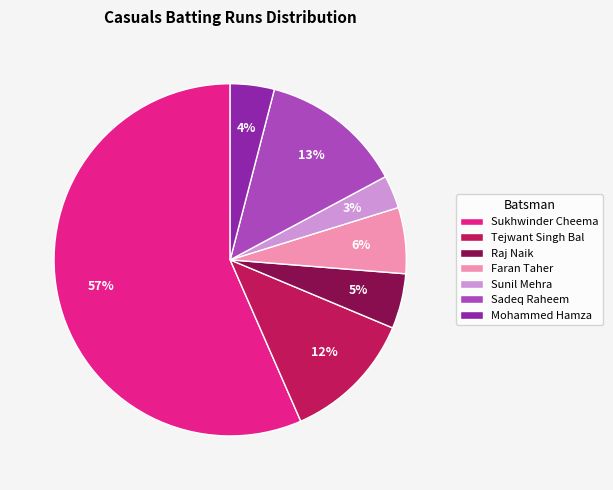

The Raj Naik slice represents 5% of the pie. True or false?

True